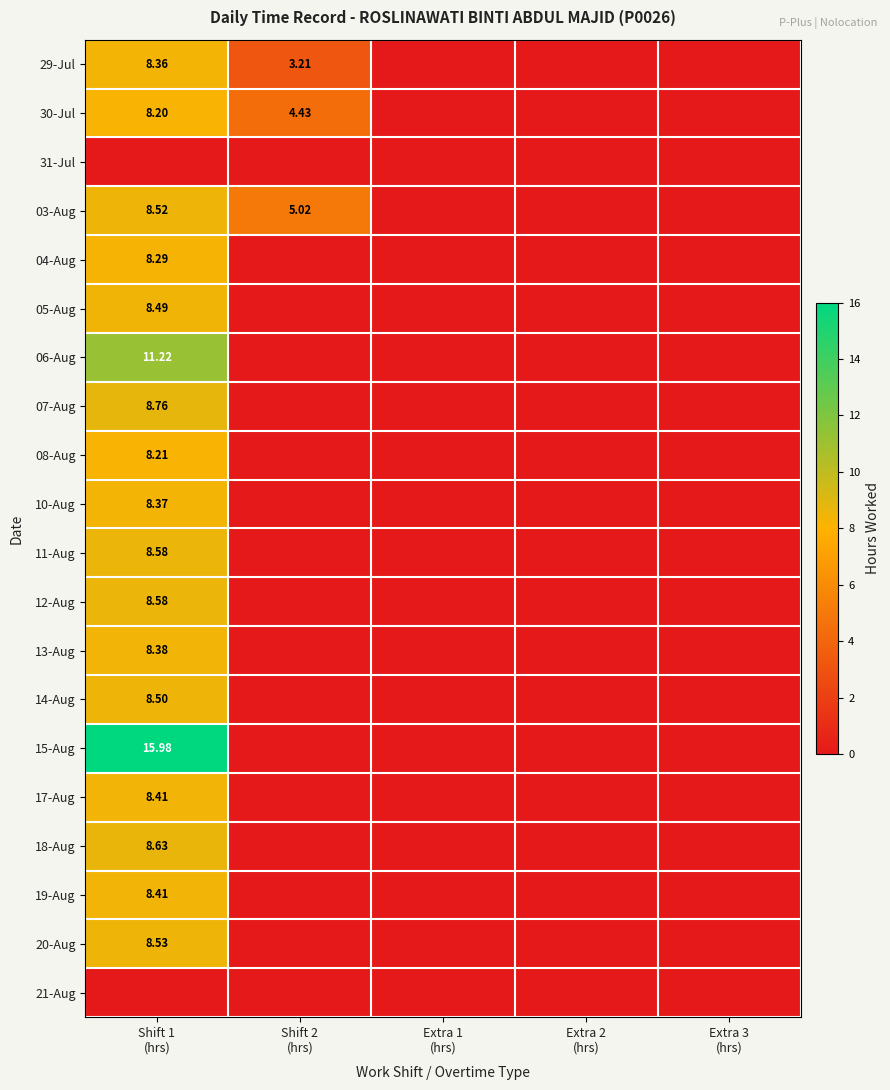

At how many categories does at least one series exceed 12?

1